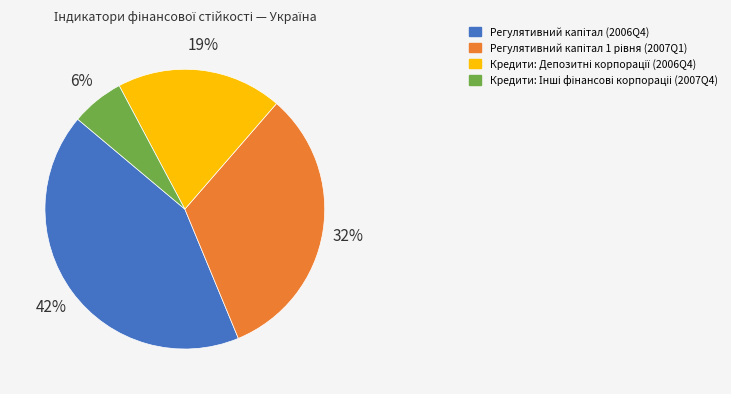

How many slices are in this pie chart?

4